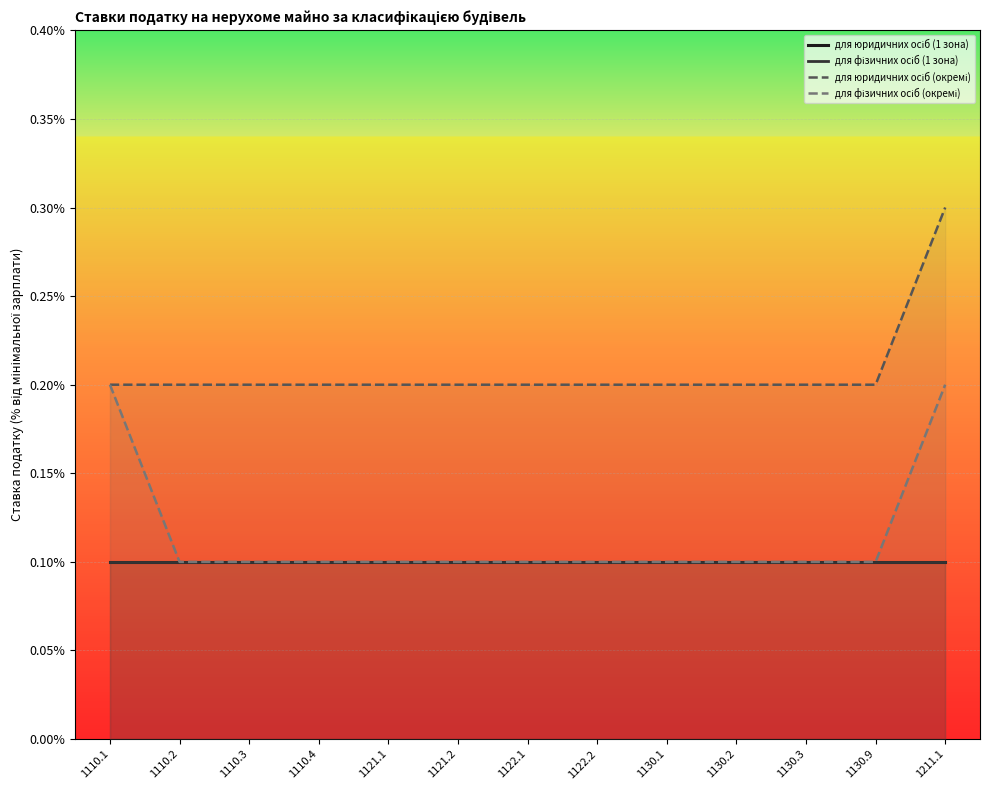

The для юридичних осіб (окремі) series shows 0.1 at 1130.1. True or false?

False